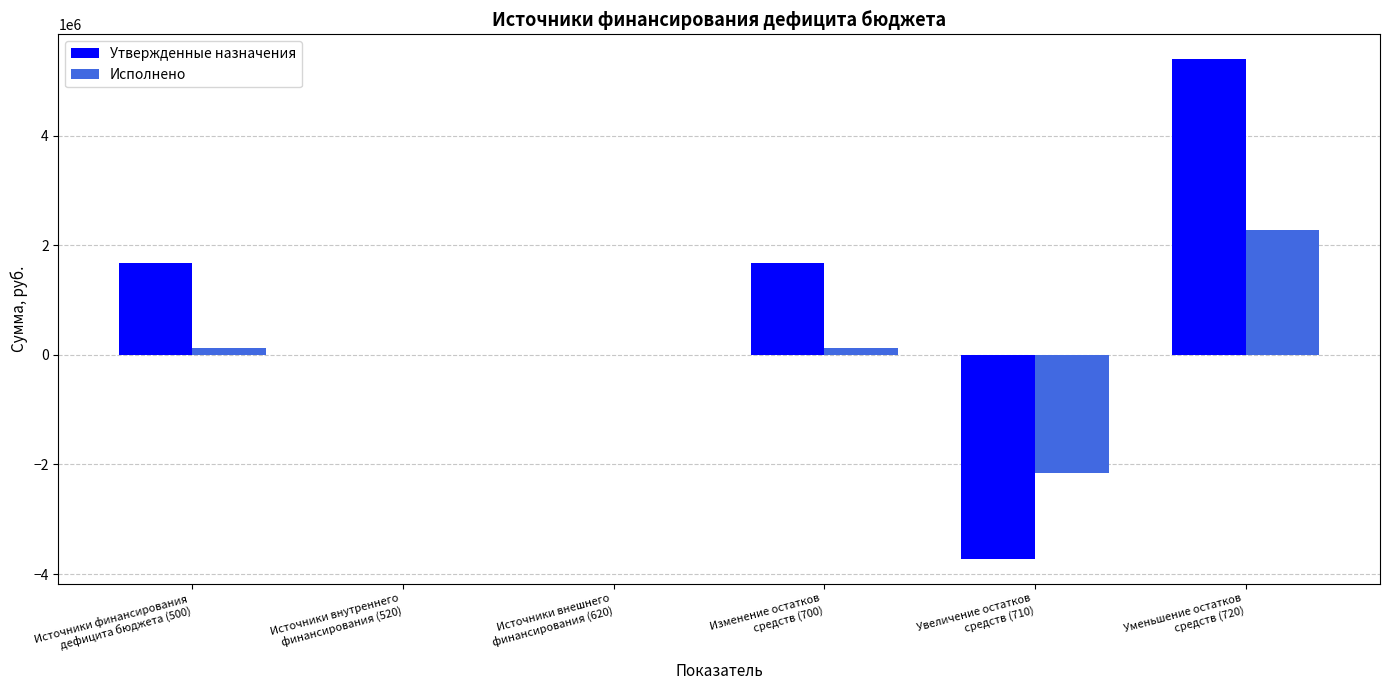

The Исполнено series shows 125332.5 at Изменение остатков
средств (700). True or false?

True